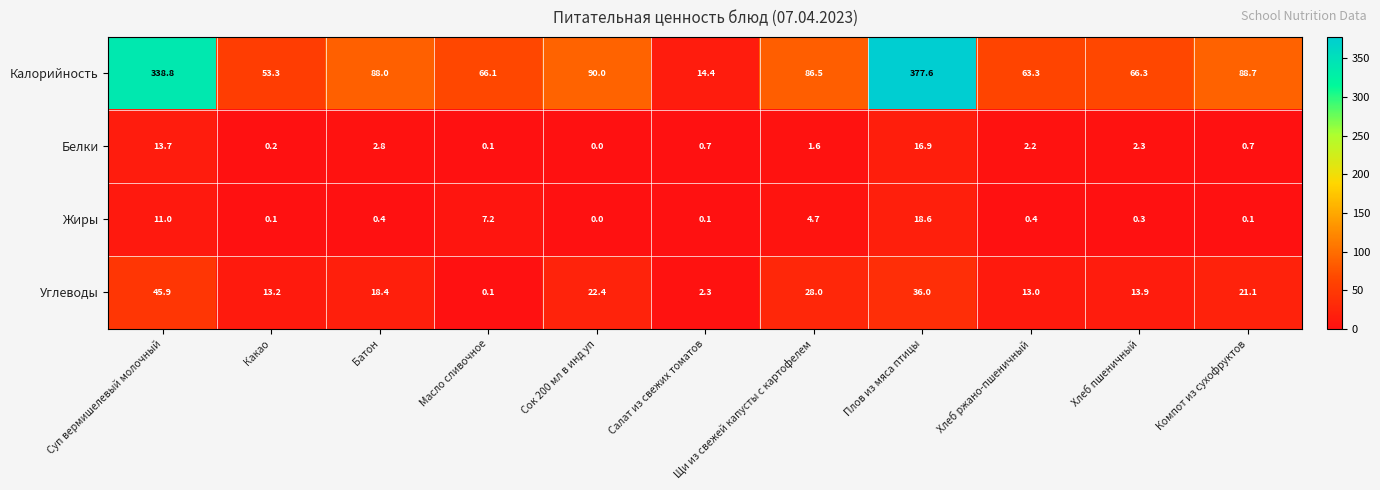

What is the difference between the Калорийность values at Сок 200 мл в инд уп and Плов из мяса птицы?

287.6